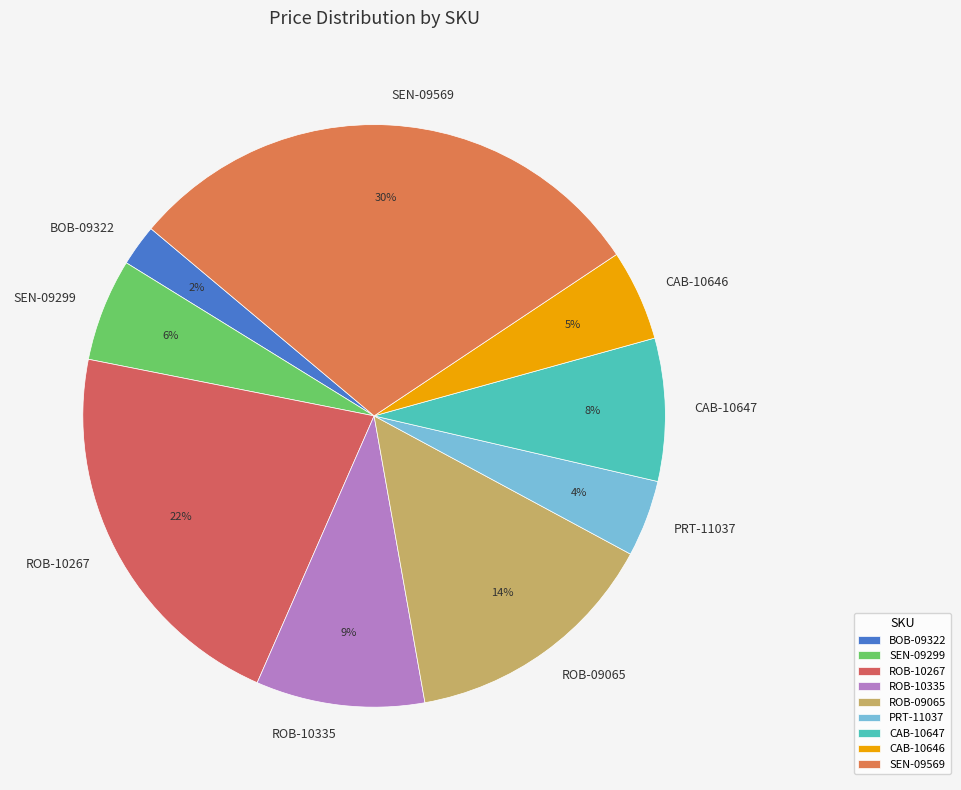

To the nearest percent, what is the combined percentage of PRT-11037 and CAB-10647?

12%